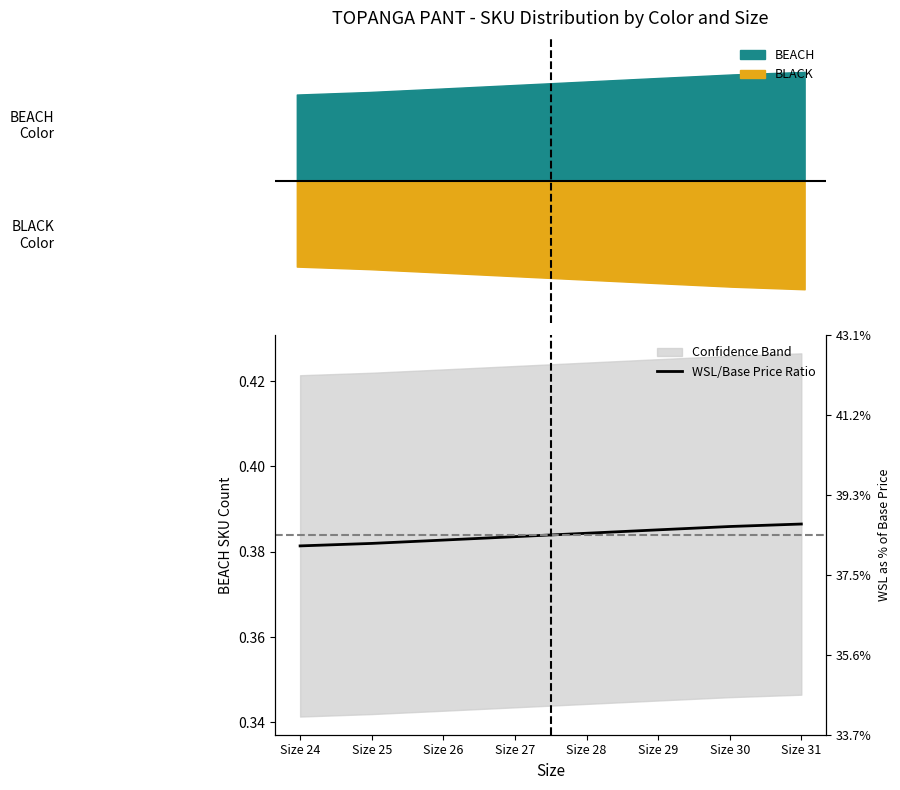

Reading left to right, what are all the values shown in this chart?

0.4	0.4	0.4	0.4	0.4	0.4	0.4	0.4